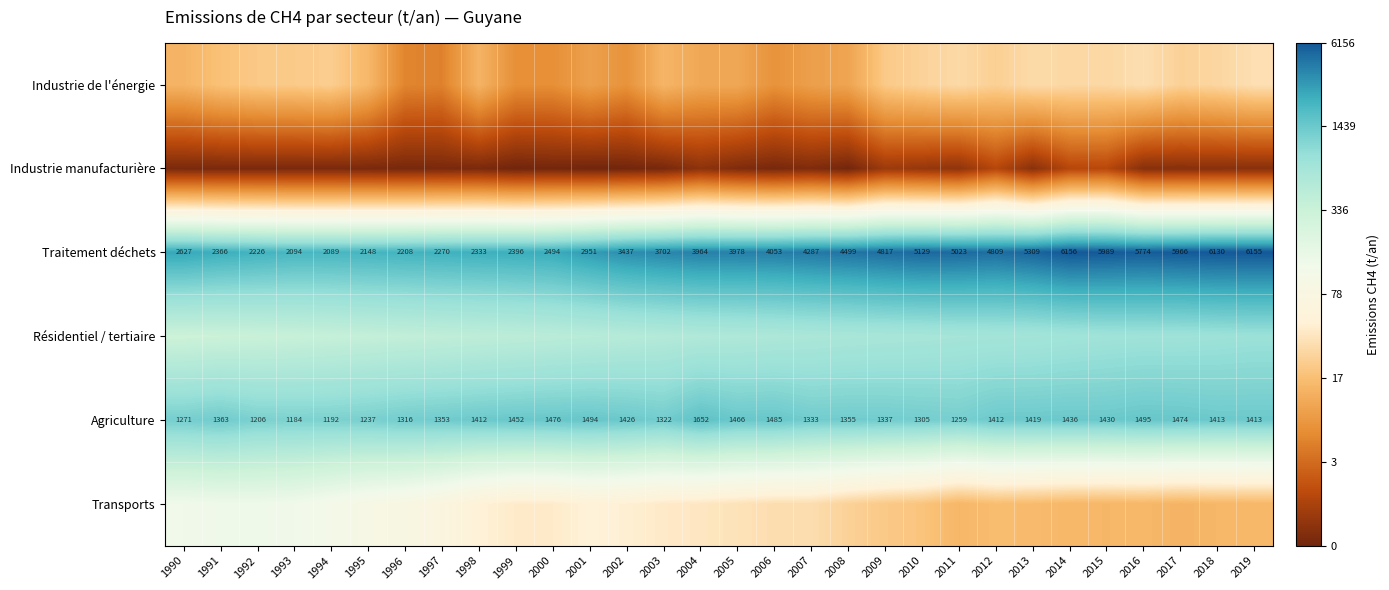

Between 1995 and 1991, which is larger?

1991